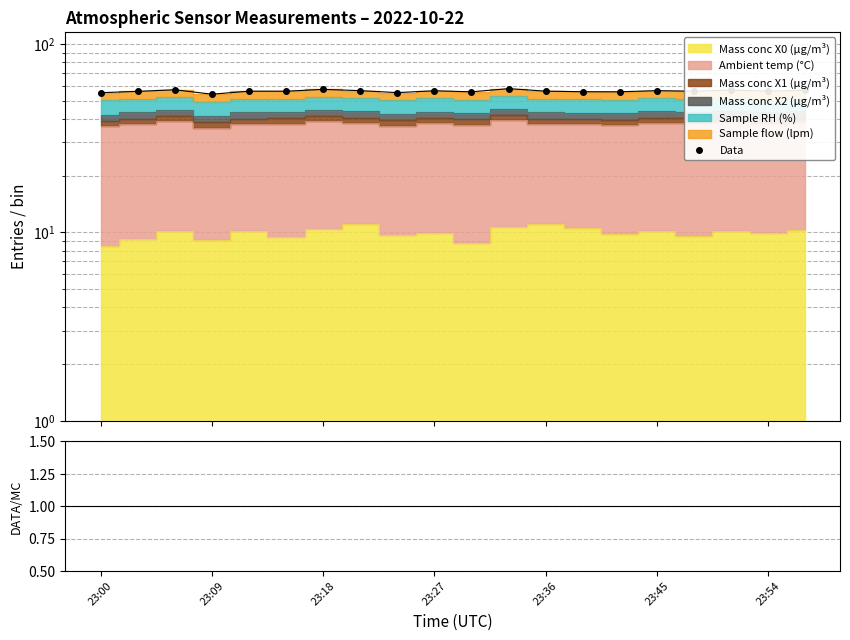

Between 19 and 16, which is larger?

19